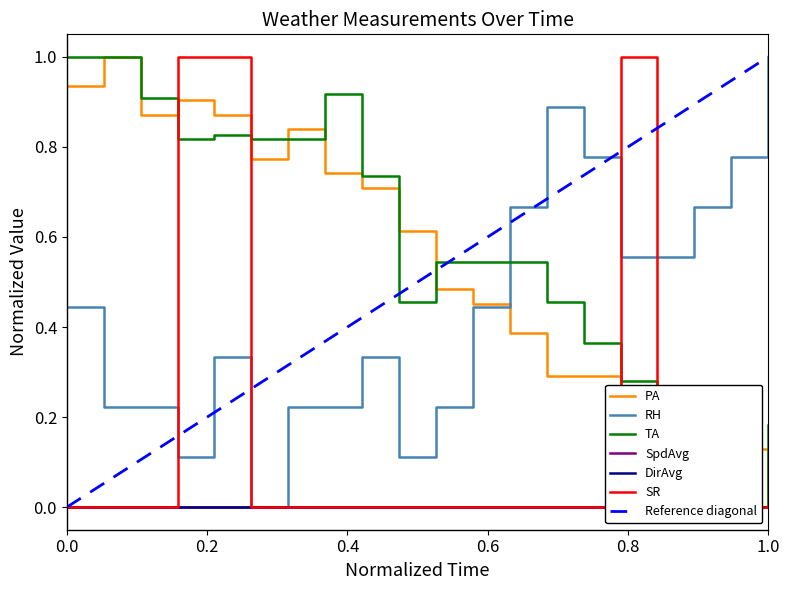

Which category has the highest value in the RH series?

1.0